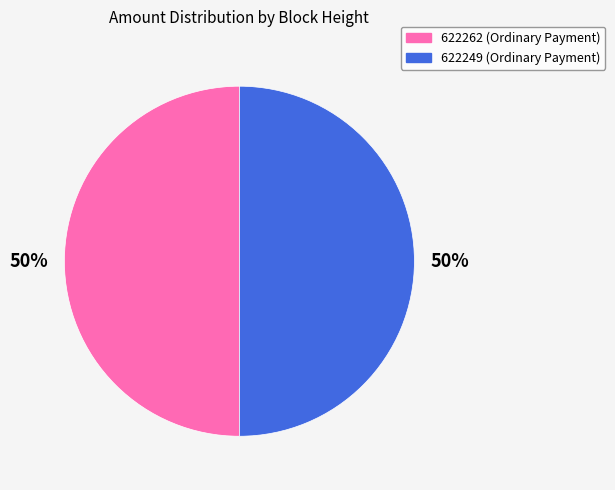

What percentage is the 622249 slice, to the nearest percent?

50%